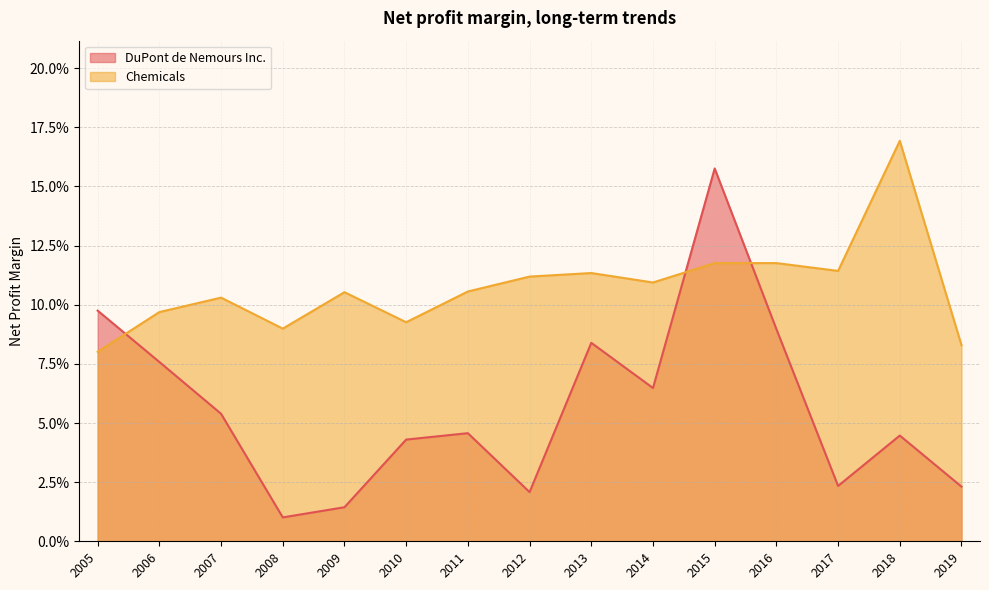

What are all the series names shown in the legend?

DuPont de Nemours Inc., Chemicals